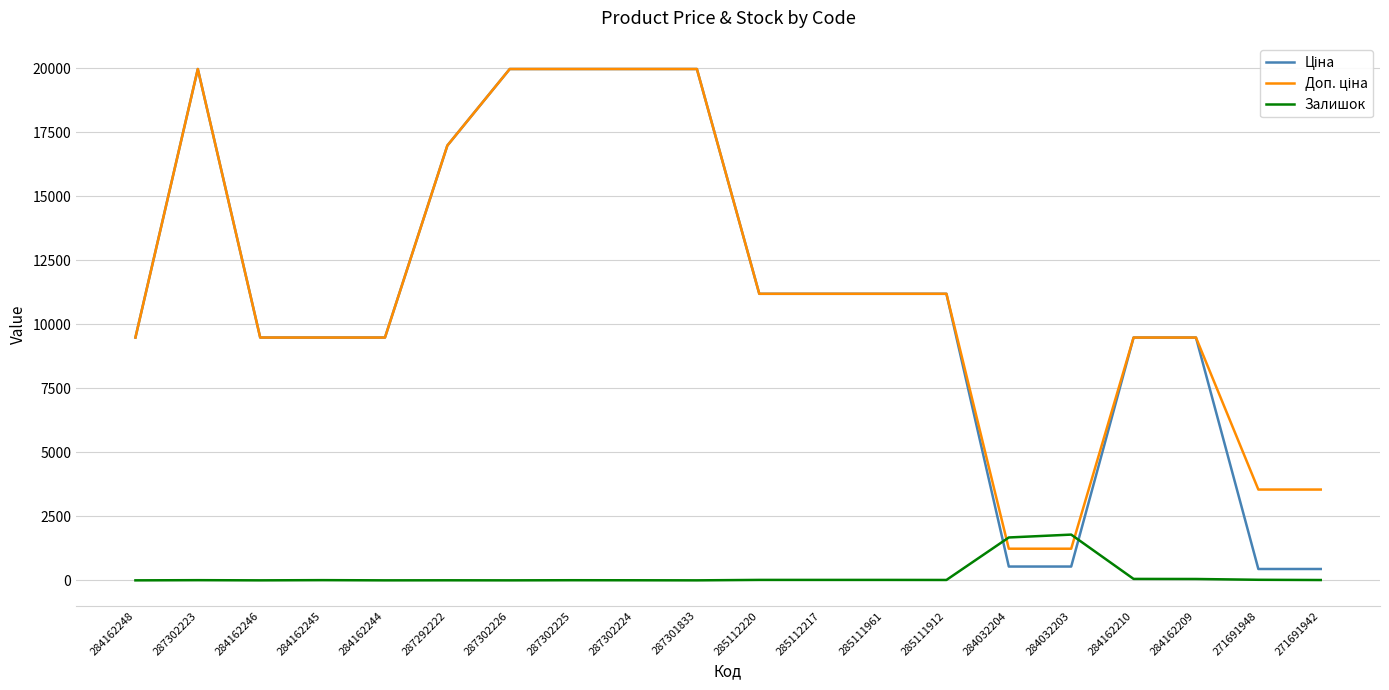

What is the greatest value displayed?

19964.2